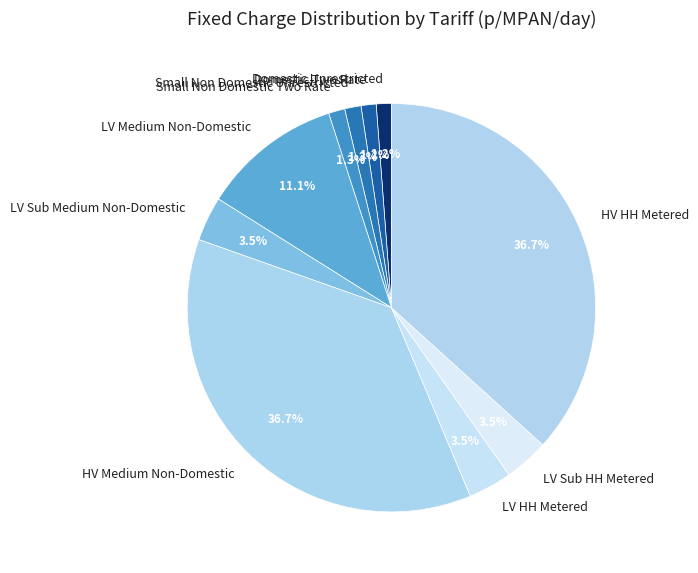

Approximately how many times larger is the value at LV Sub Medium Non-Domestic compared to LV Medium Non-Domestic?

0.3